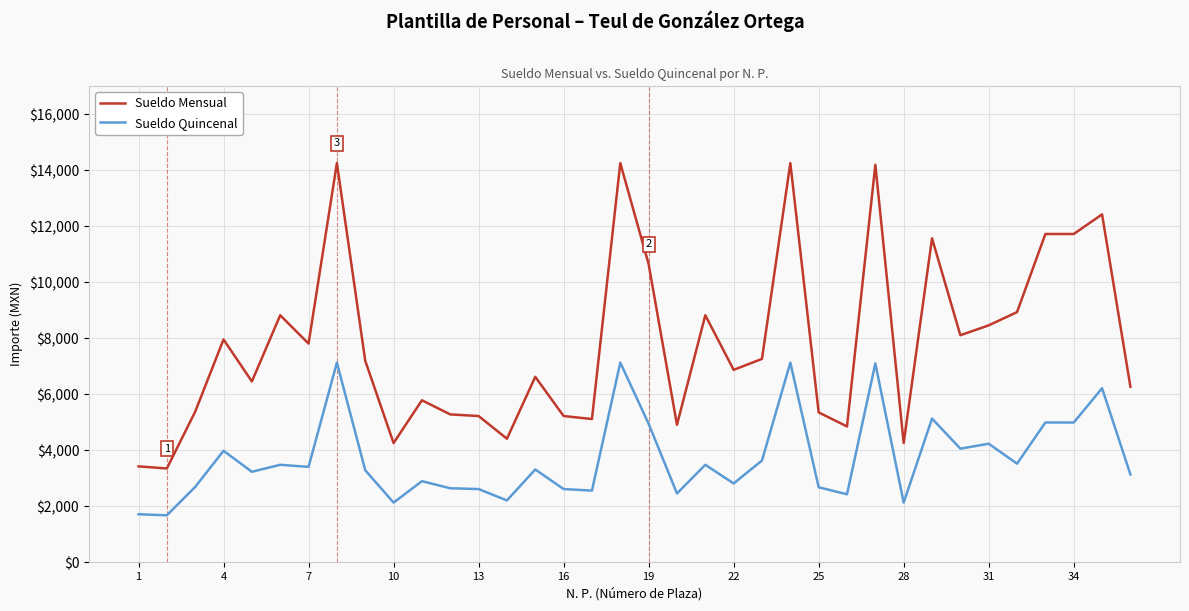

Which series has the largest range (max minus min)?

Sueldo Mensual